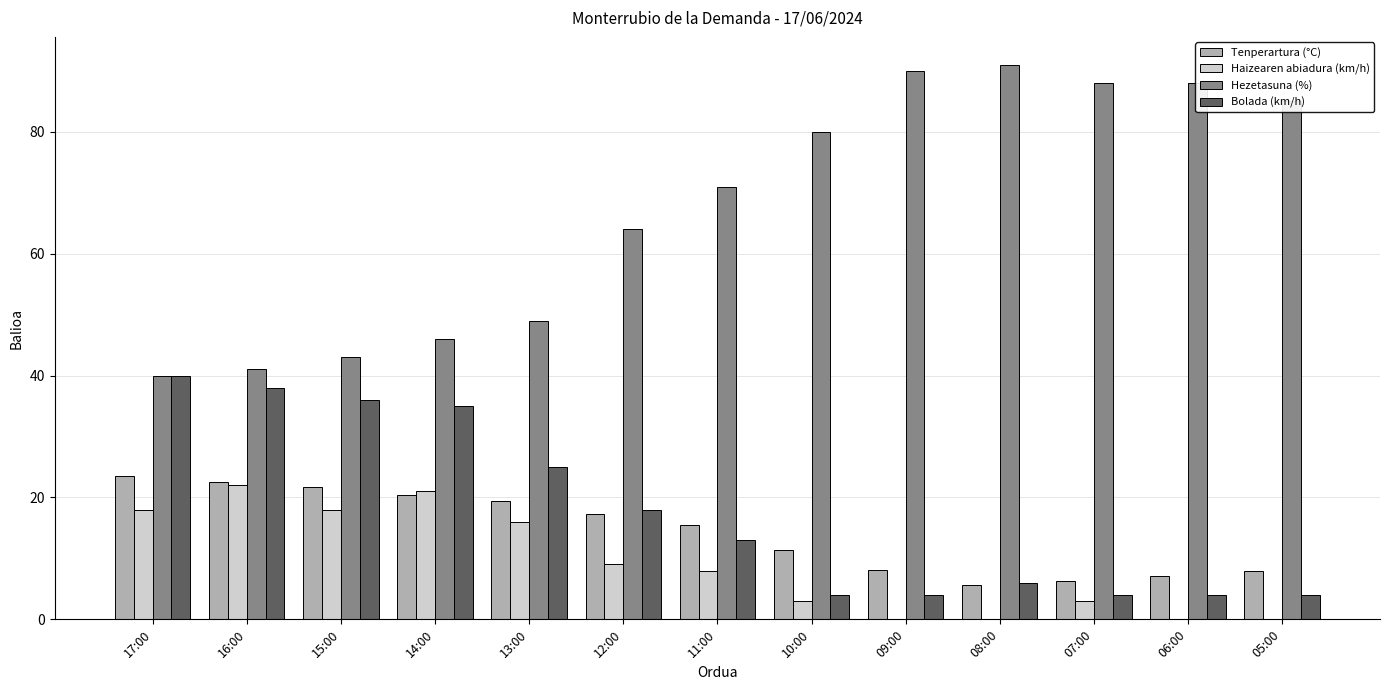

Are the bars horizontal?

No